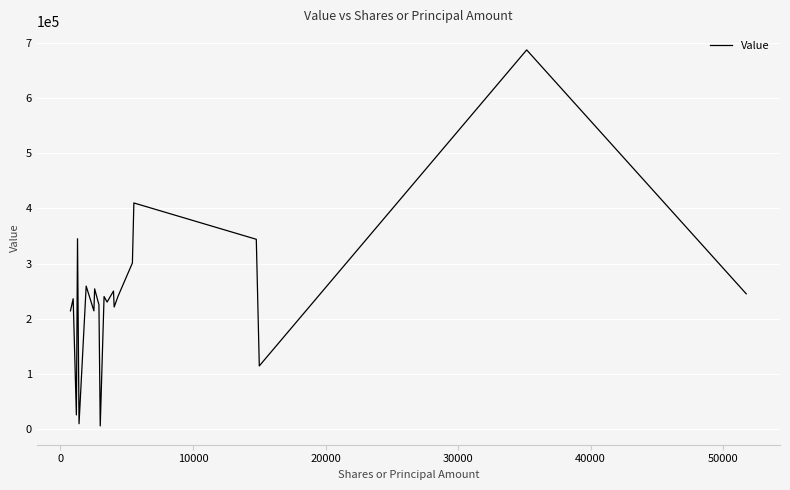

What is the difference between the maximum and minimum values?

683000